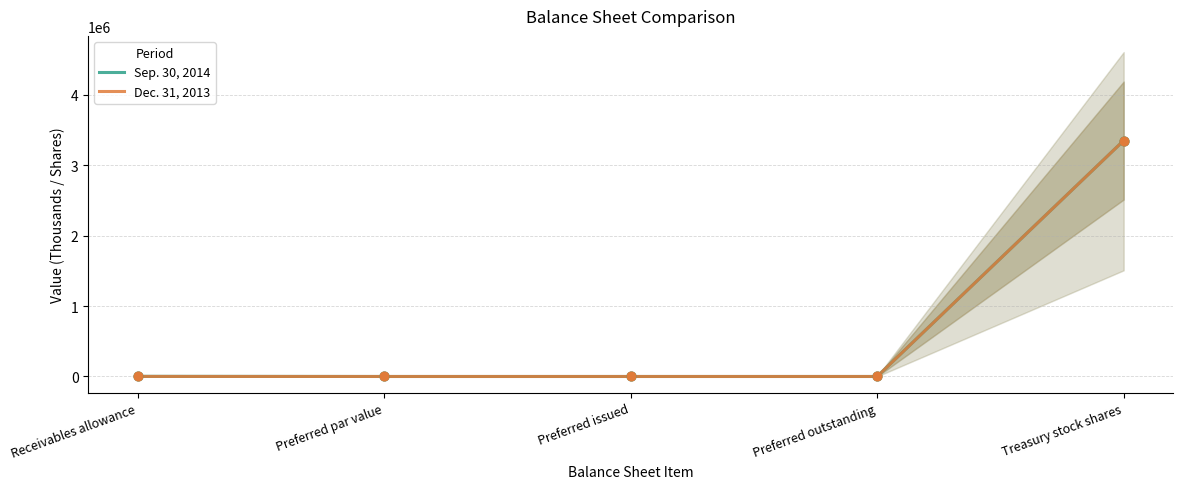

What is the total value across all series at Treasury stock shares?

6702000